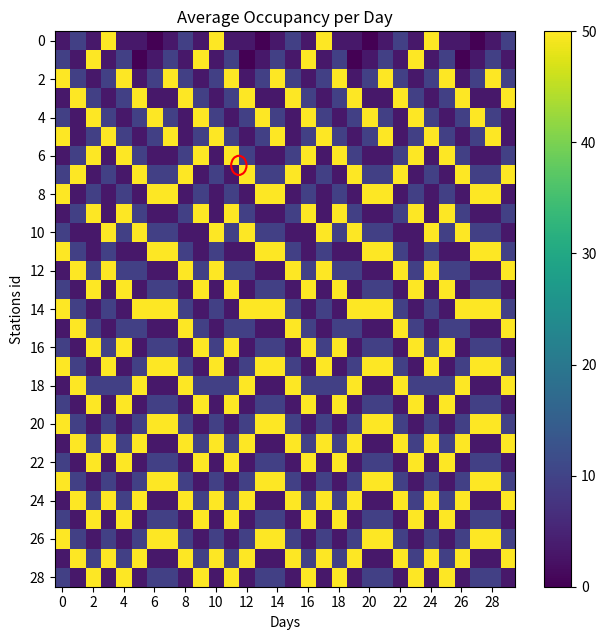

Which category has the lowest value across all series?

6